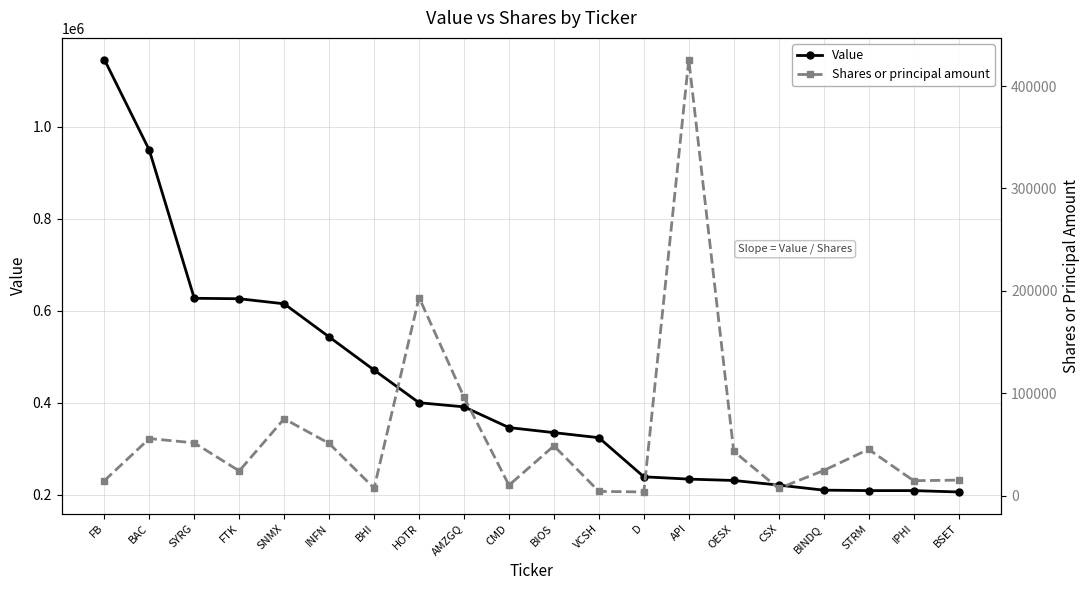

At which category is the sum across all series the highest?

FB